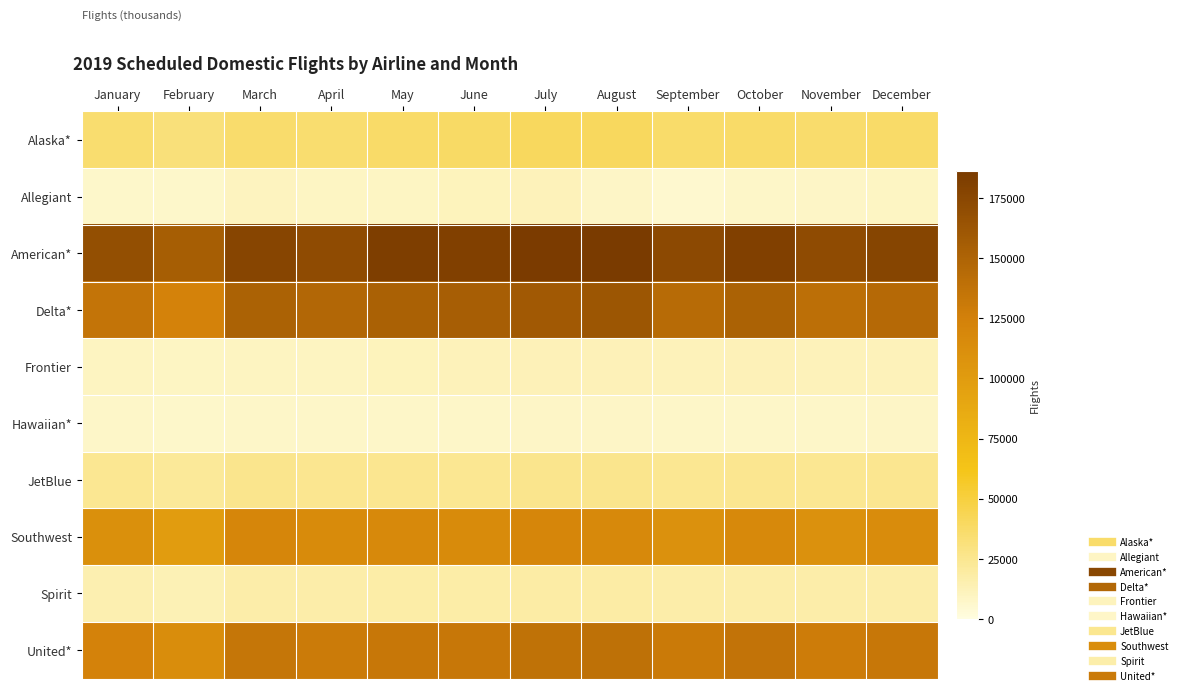

Which series has the largest total across all categories?

American*